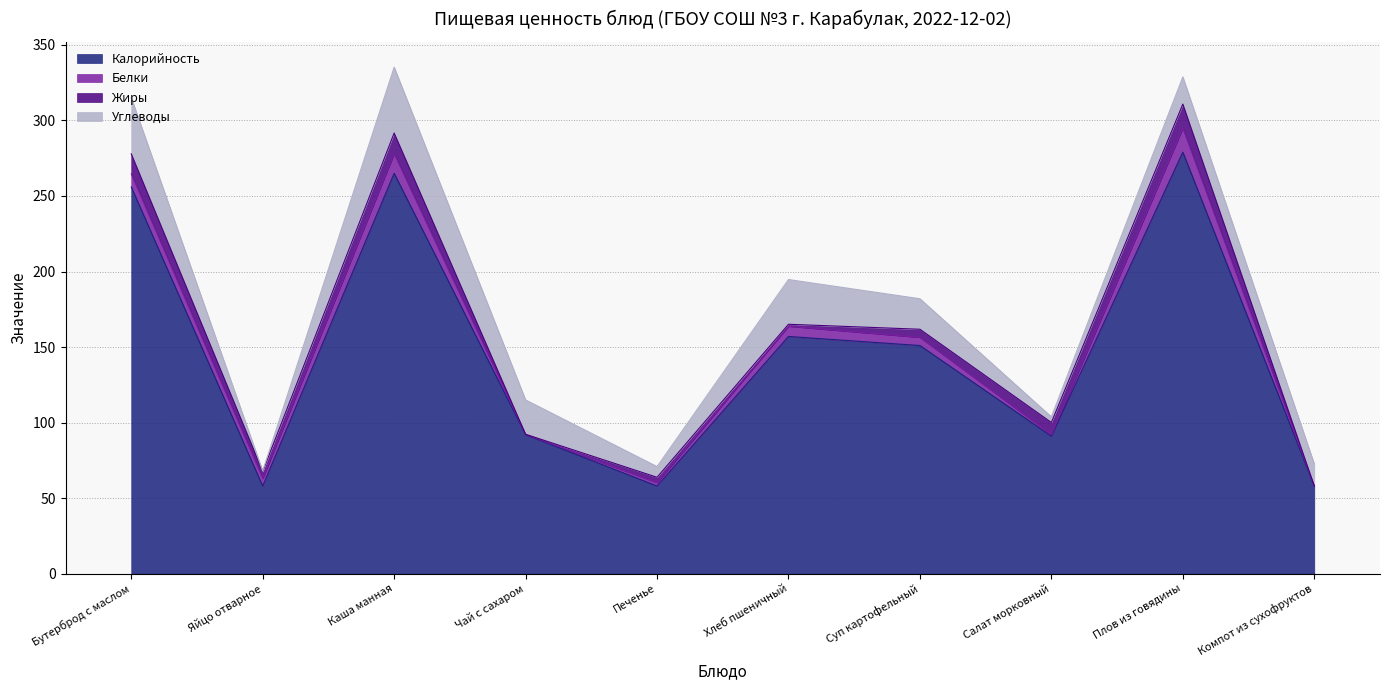

How many series are shown in this chart?

4